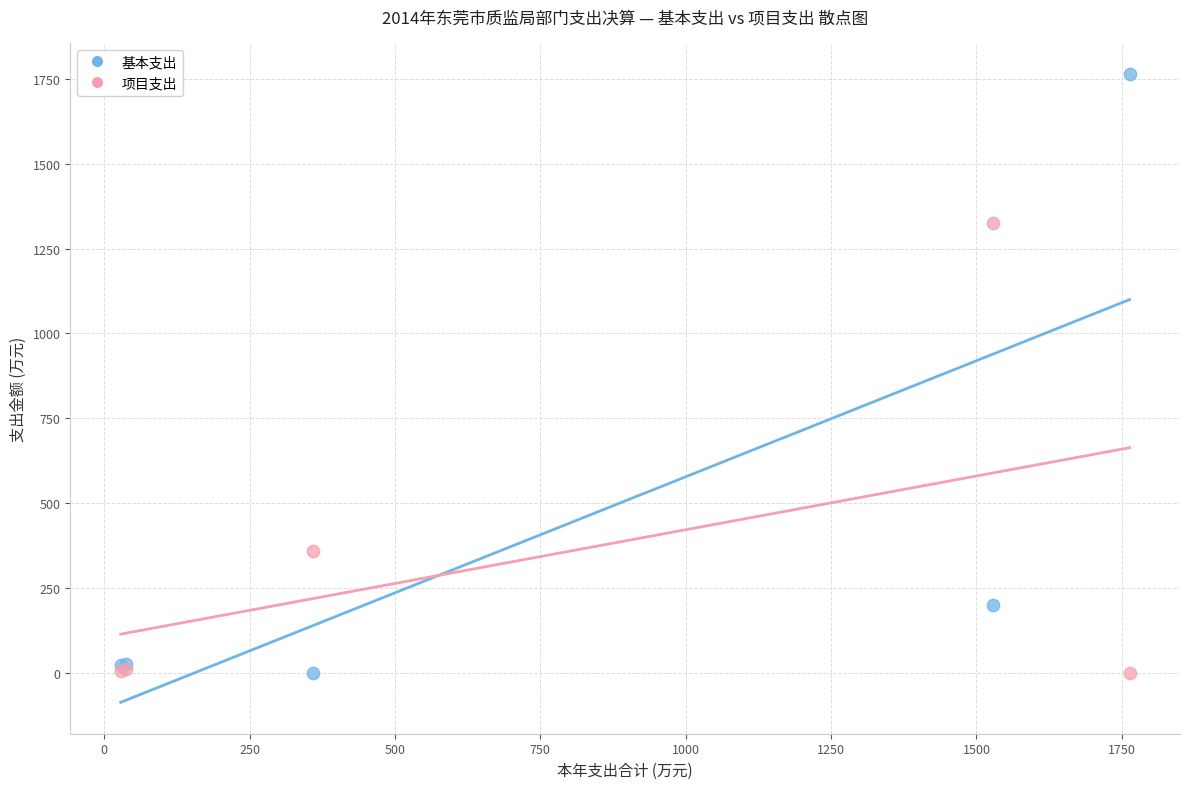

What are all the series names shown in the legend?

基本支出, 项目支出